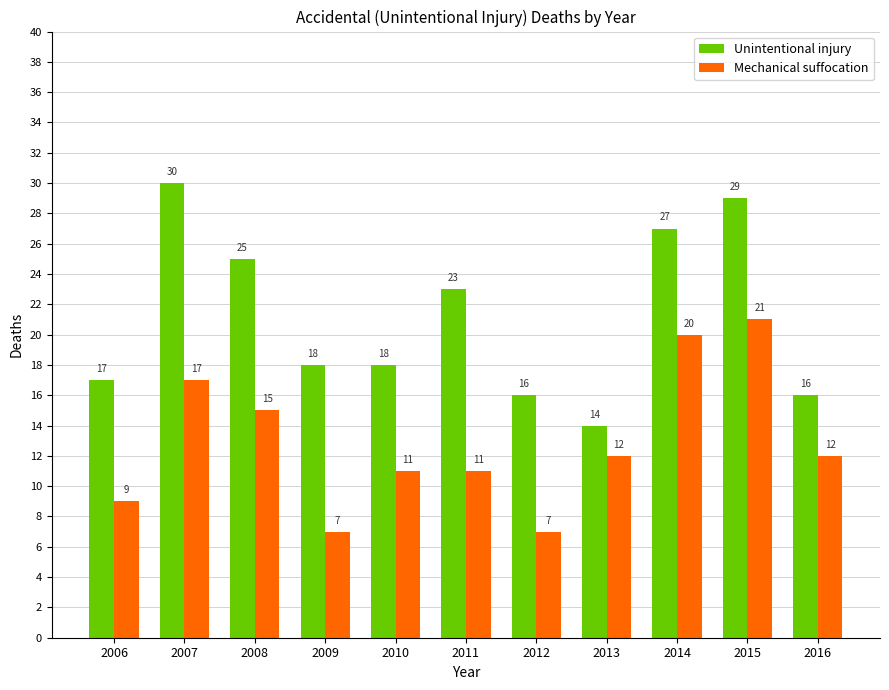

How many values in the Mechanical suffocation series are below 12?

5